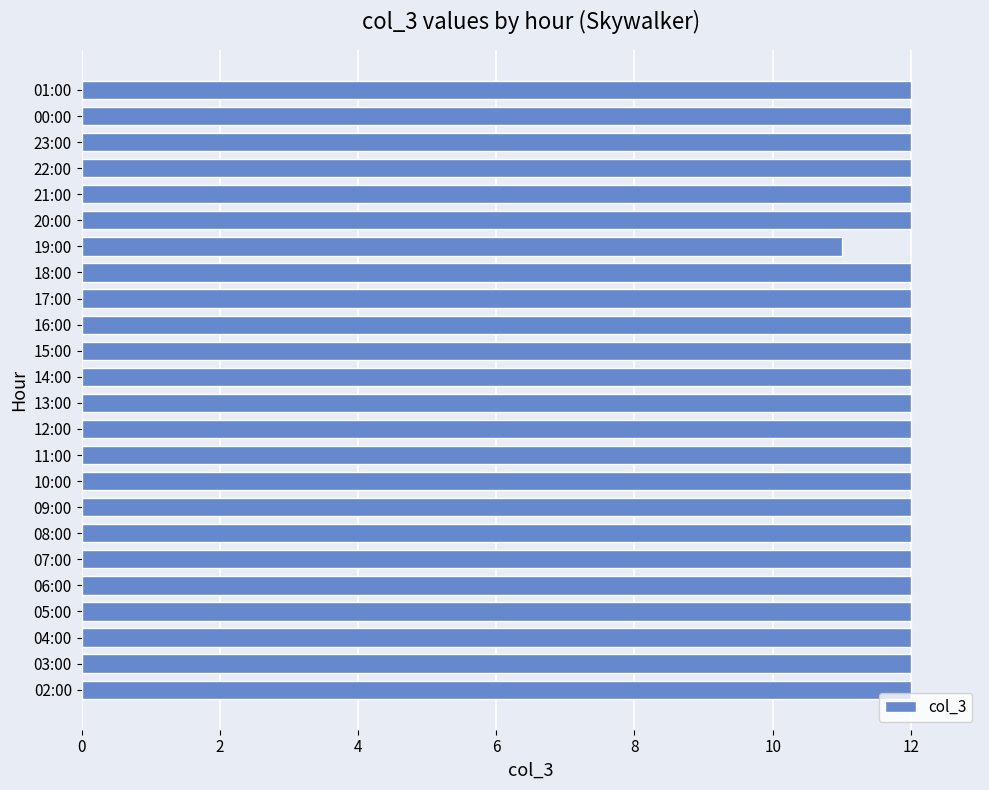

Reading bottom to top, extract all data points from this chart.

12	12	12	12	12	12	12	12	12	12	12	12	12	12	12	12	12	11	12	12	12	12	12	12